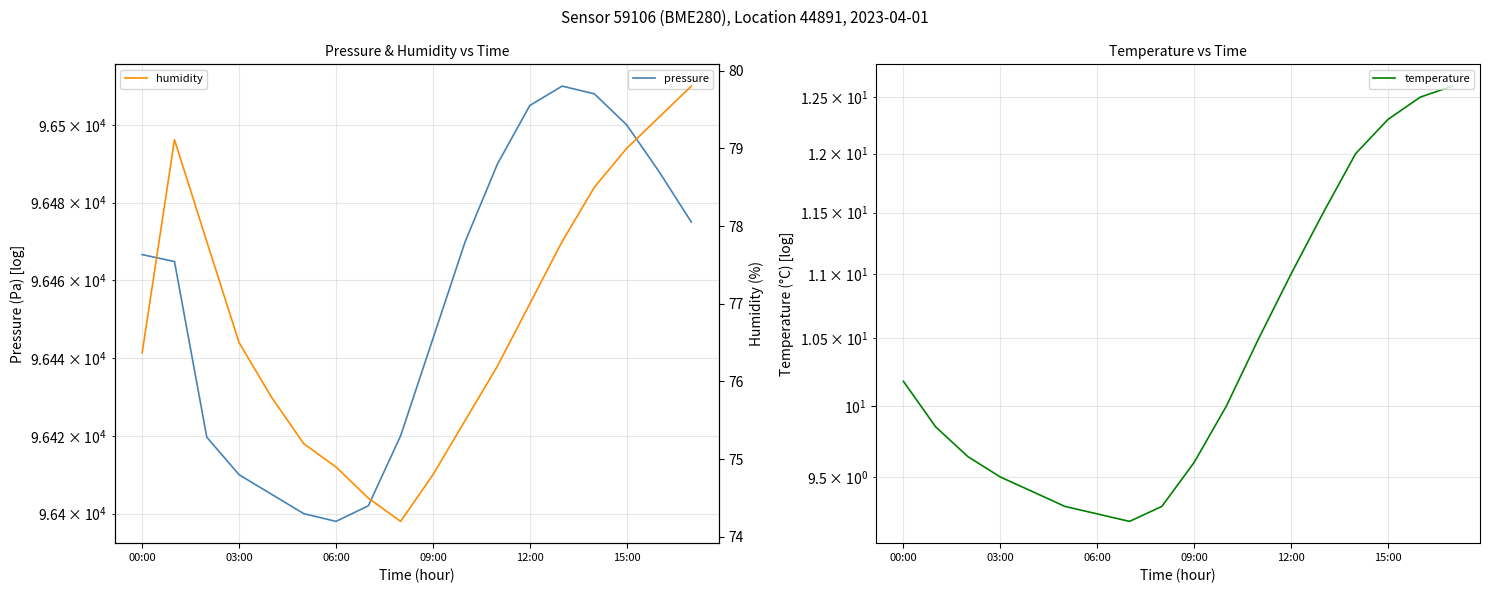

Reading right to left, what are all the values shown in this chart?

pressure: 96475.0	96488.0	96500.0	96508.0	96510.0	96505.0	96490.0	96470.0	96445.0	96420.0	96402.0	96398.0	96400.0	96405.0	96410.0	96419.7	96464.8	96466.6
temperature: 12.6	12.5	12.3	12.0	11.5	11.0	10.5	10.0	9.6	9.3	9.2	9.2	9.3	9.4	9.5	9.6	9.8	10.2
humidity: 79.8	79.4	79.0	78.5	77.8	77.0	76.2	75.5	74.8	74.2	74.5	74.9	75.2	75.8	76.5	77.8	79.1	76.4